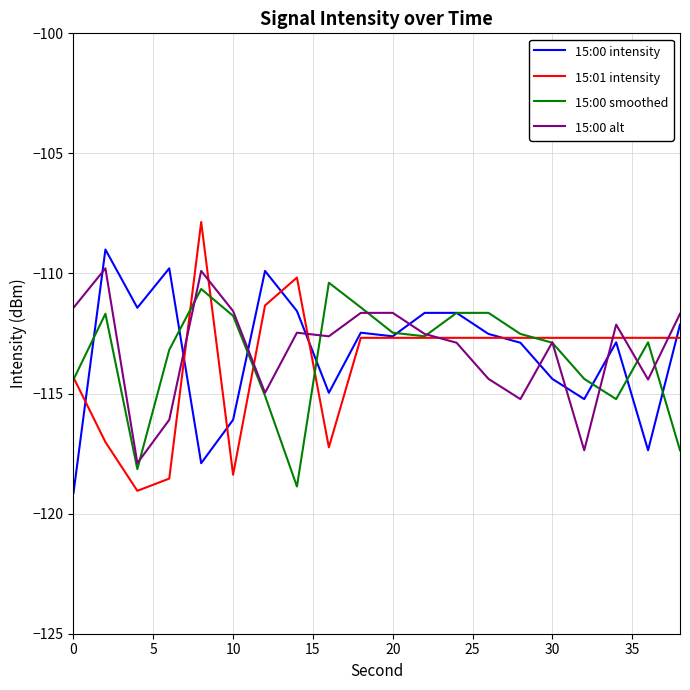

What is the greatest value displayed?

-107.9